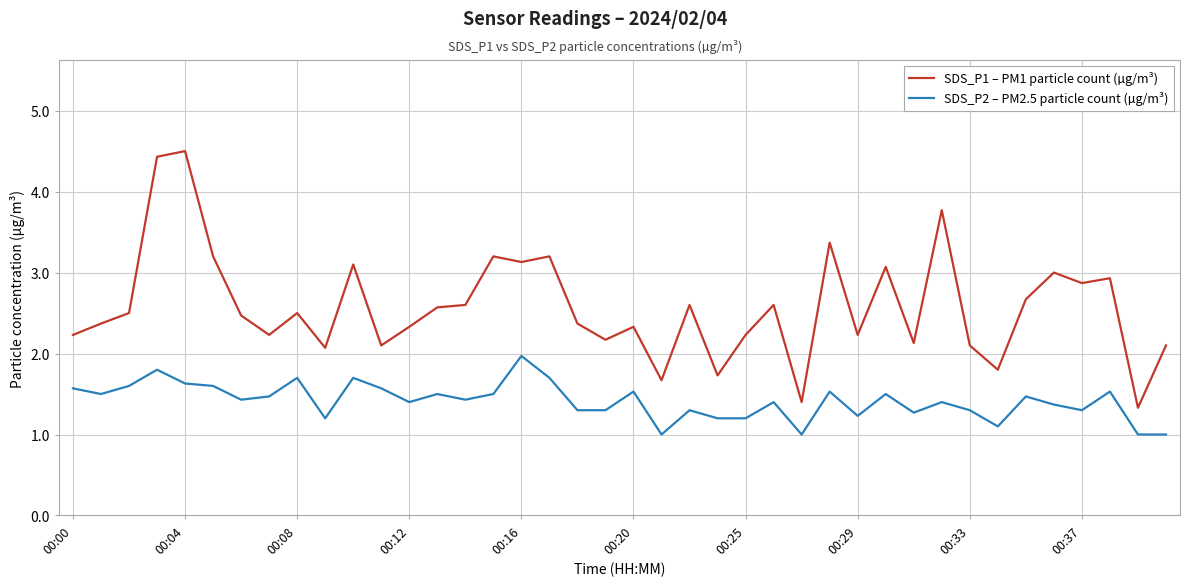

Which series has the largest total across all categories?

SDS_P1 – PM1 particle count (µg/m³)